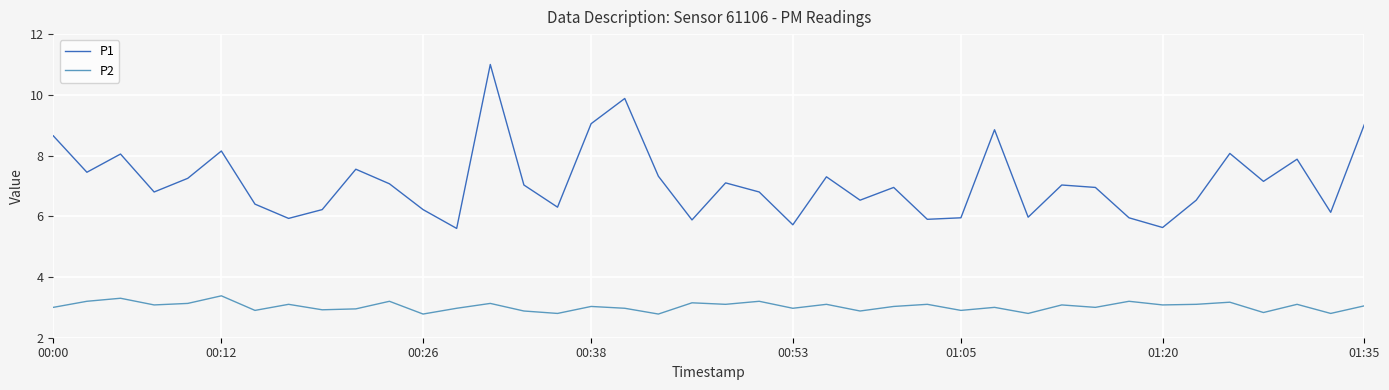

List the series in order of their overall mean, lowest first.

P2, P1